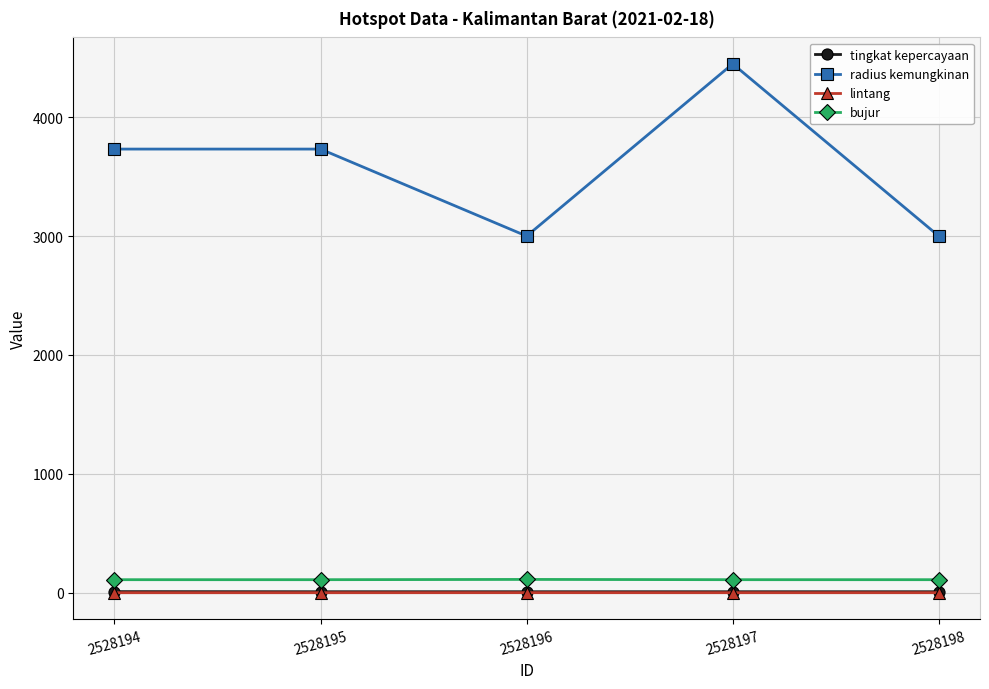

The value of radius kemungkinan at 2528197 is 7827.0. True or false?

False